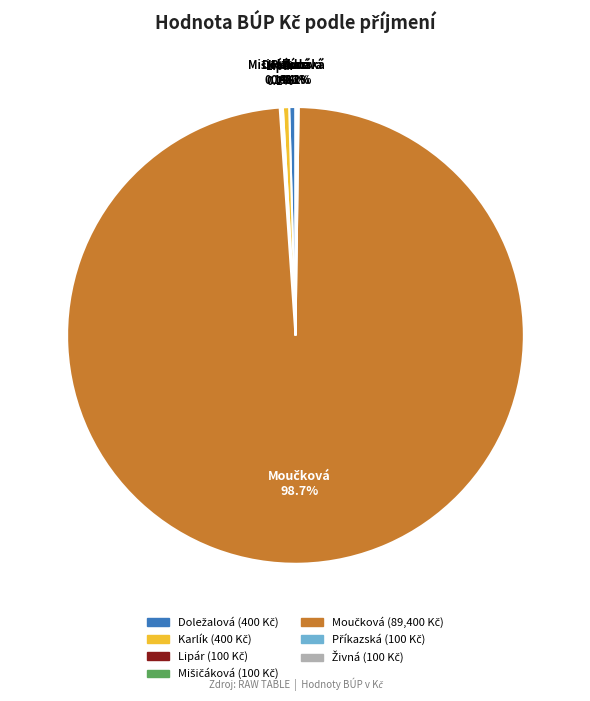

Is there a majority slice in this chart?

Yes